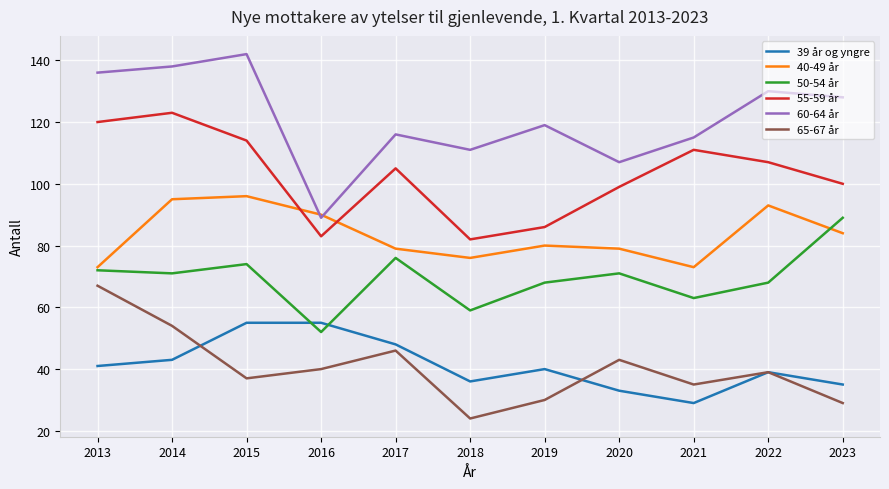

What is the sum of all 39 år og yngre values?

454